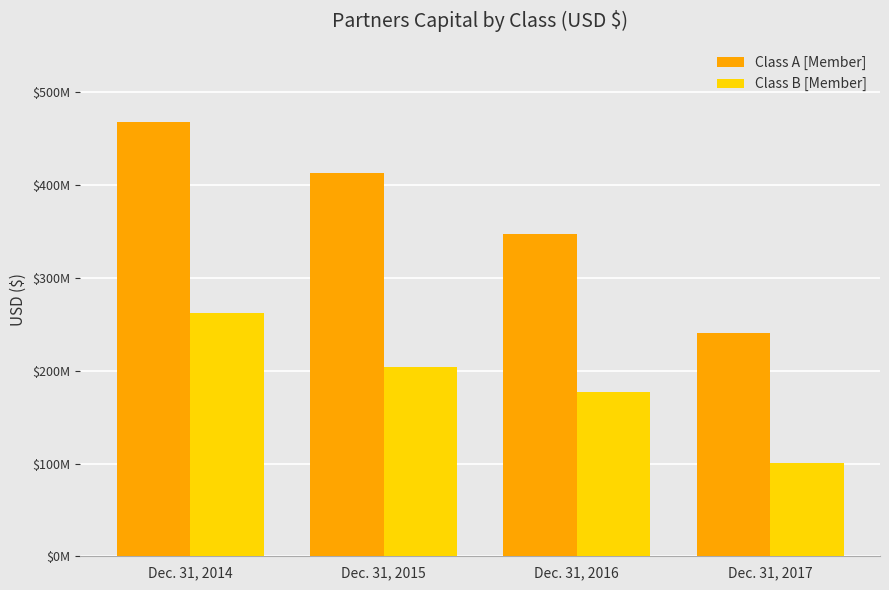

At which label does Class B [Member] first exceed 204329032?

Dec. 31, 2014